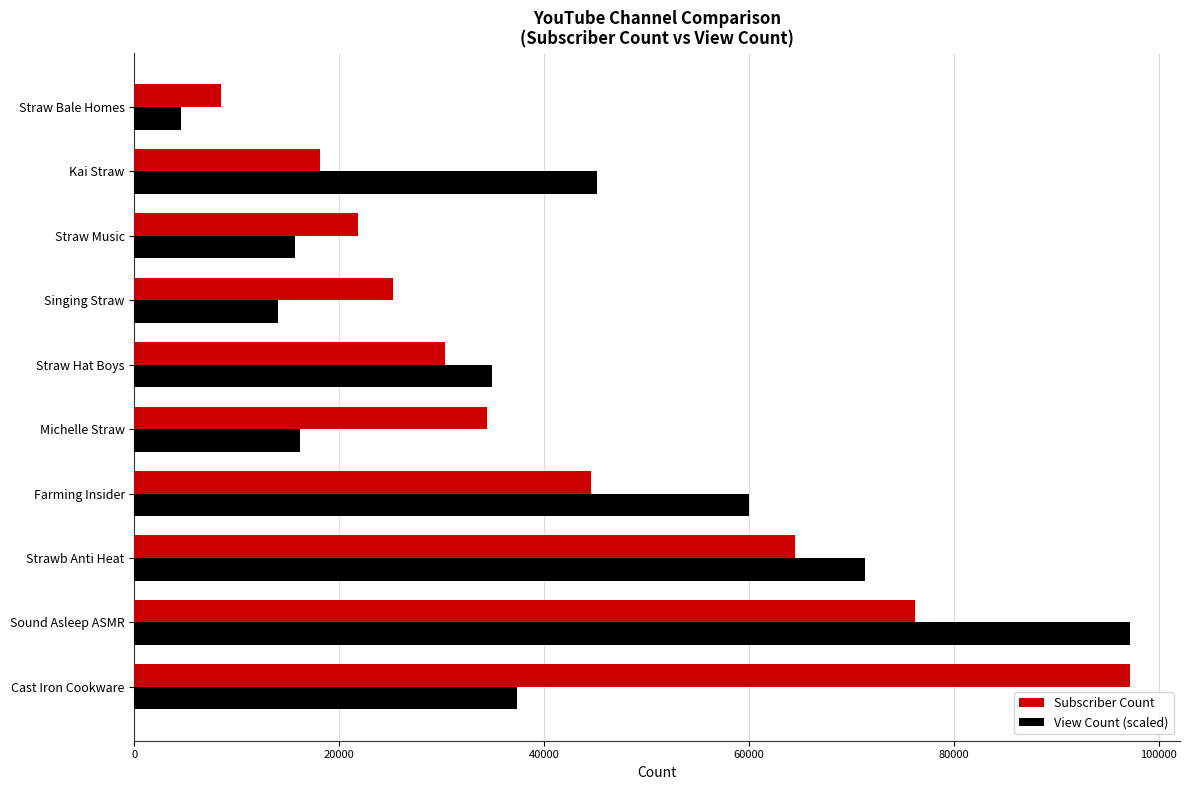

Between Kai Straw and Straw Bale Homes, which series saw the biggest shift?

View Count (scaled)